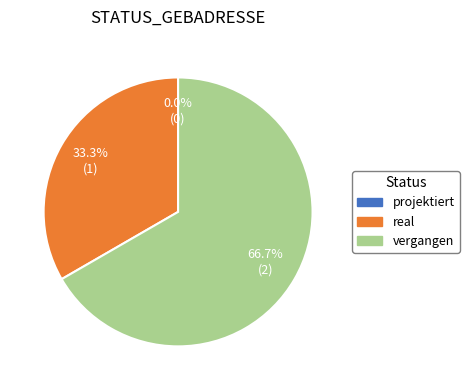

To the nearest percent, what is the average slice percentage?

33%